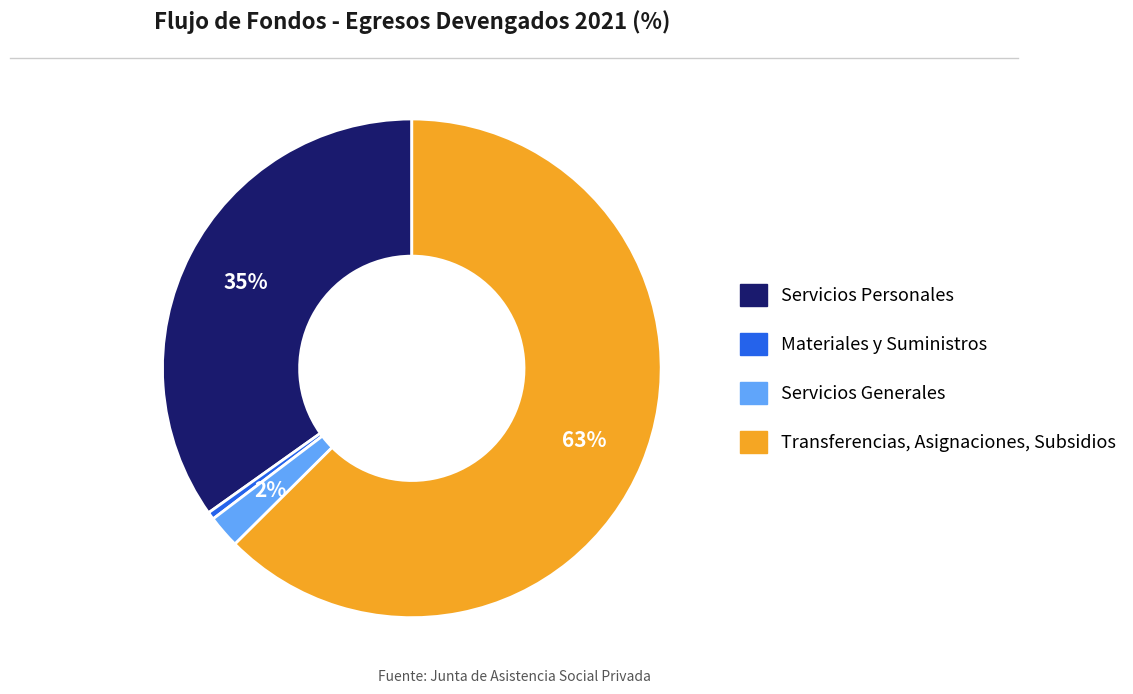

Is it true that Transferencias, Asignaciones, Subsidios is 63% of the pie?

True